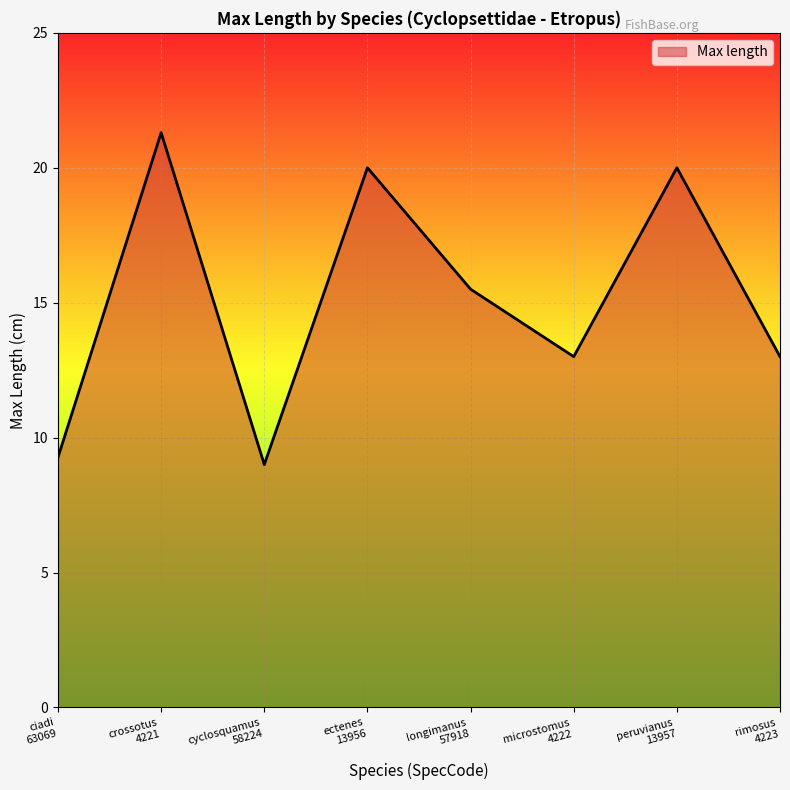

Reading left to right, what are all the values shown in this chart?

ciadi
63069=9.3	crossotus
4221=21.3	cyclosquamus
58224=9.0	ectenes
13956=20.0	longimanus
57918=15.5	microstomus
4222=13.0	peruvianus
13957=20.0	rimosus
4223=13.0